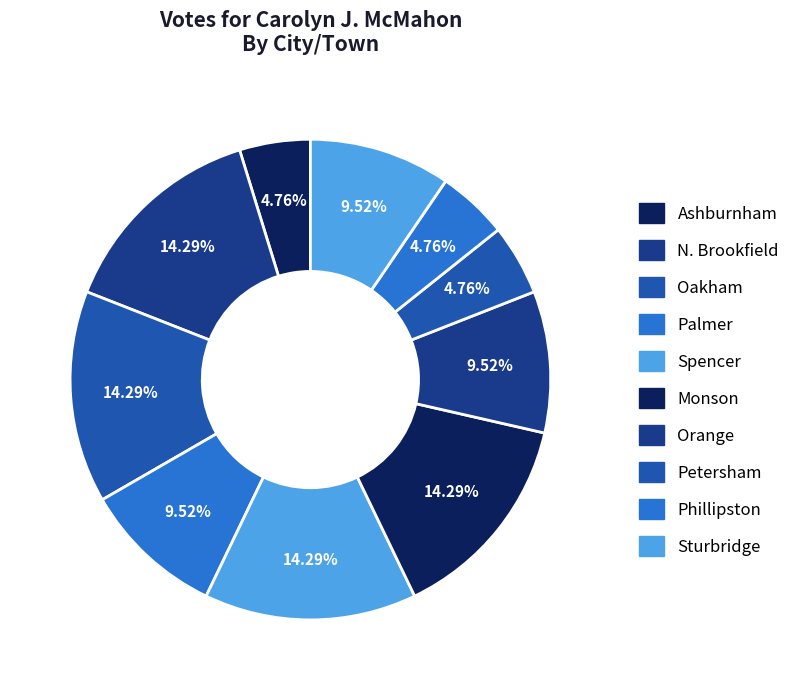

How many slices are in this pie chart?

10